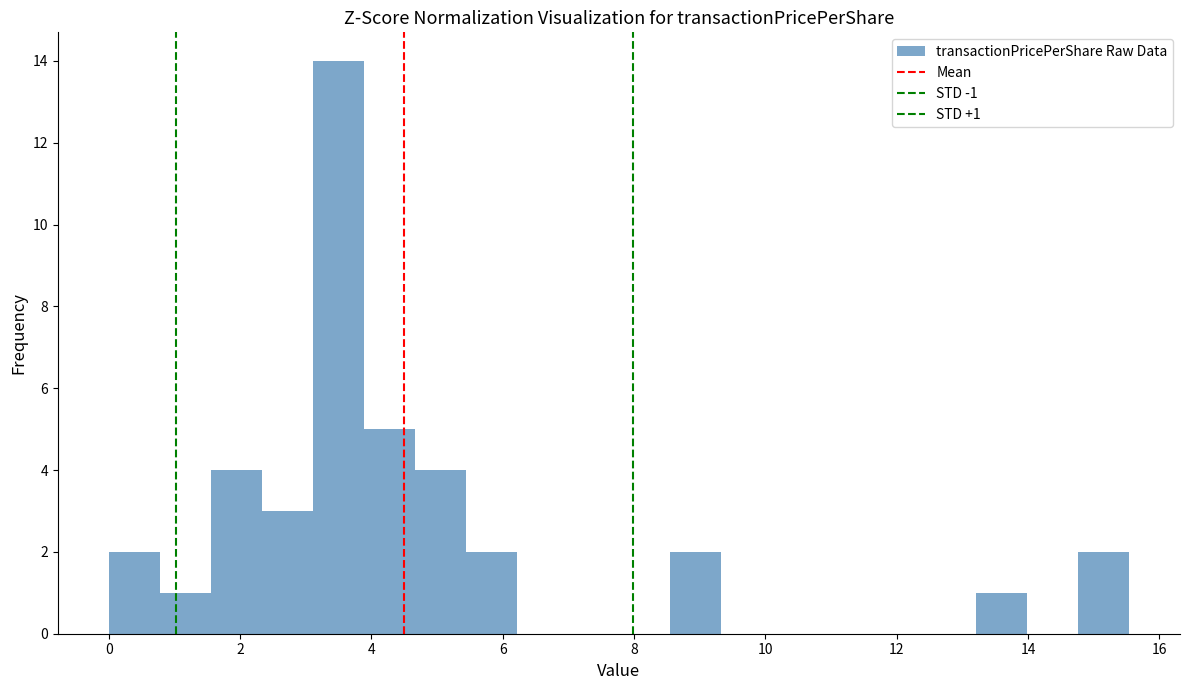

Read against the x-axis, roughly where is the centre of the tallest bar?

3.4